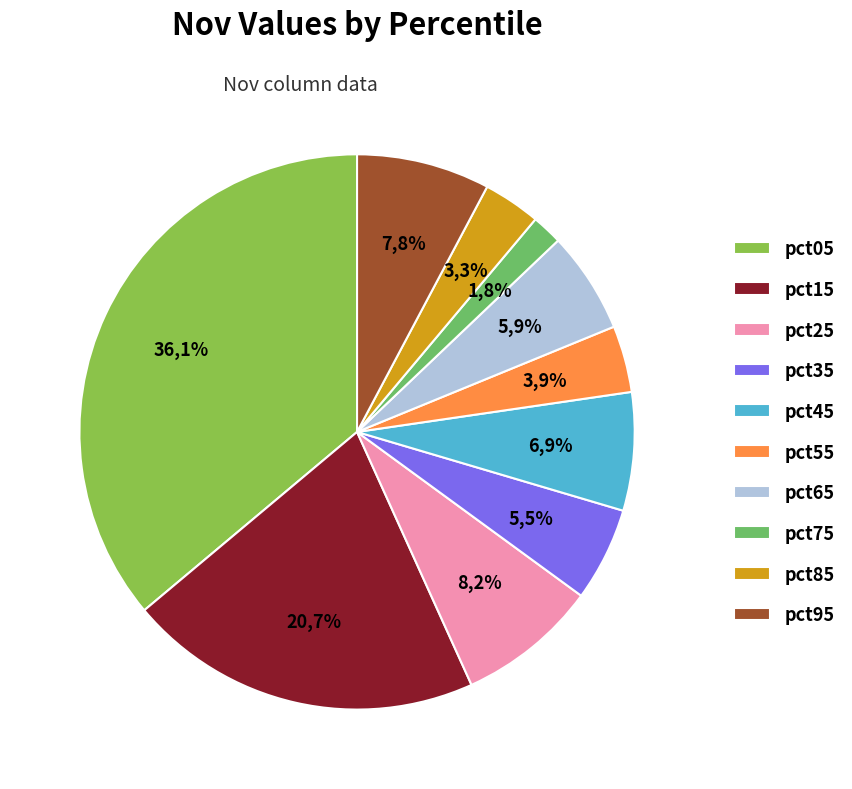

How many segments does this pie chart have?

10